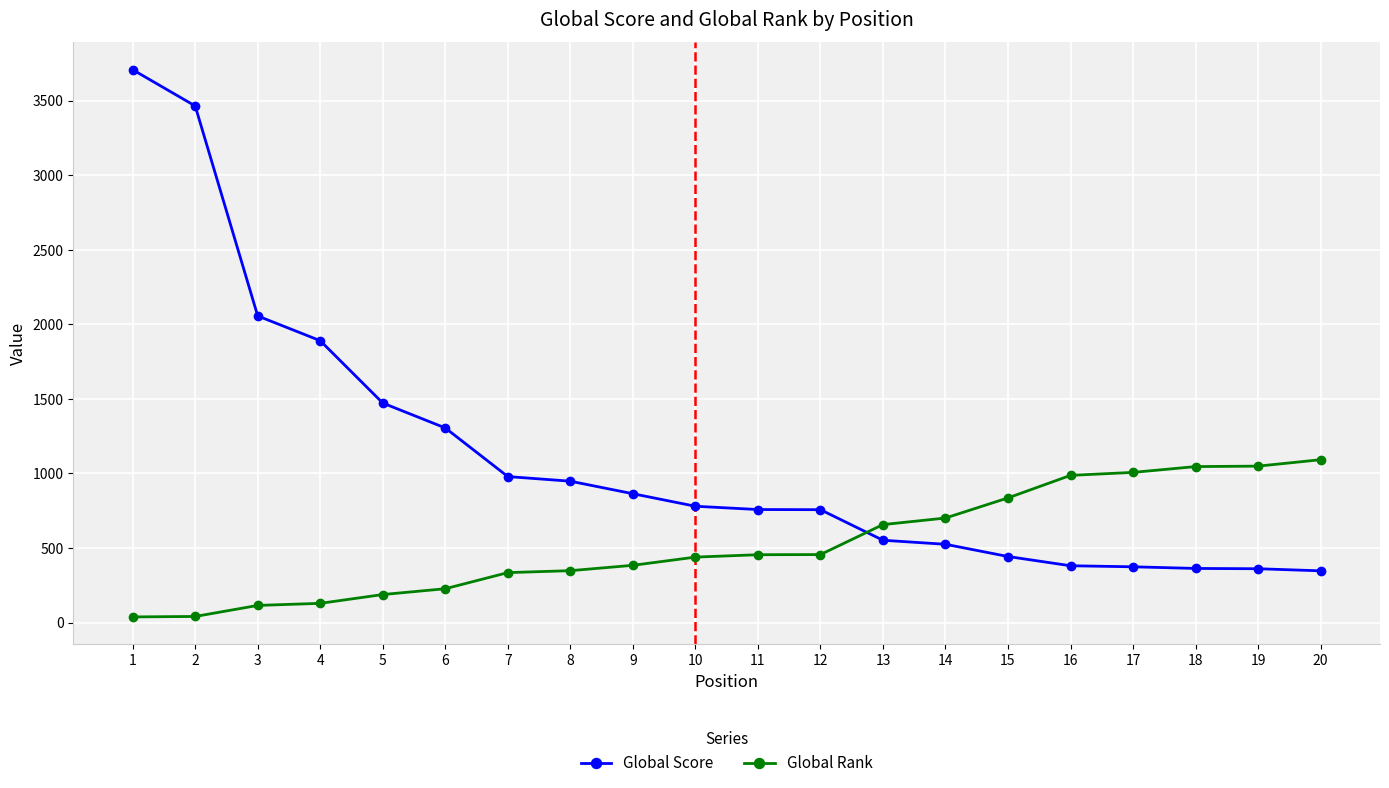

Is the value of Global Rank at 13 greater than the value of Global Score at 17?

Yes